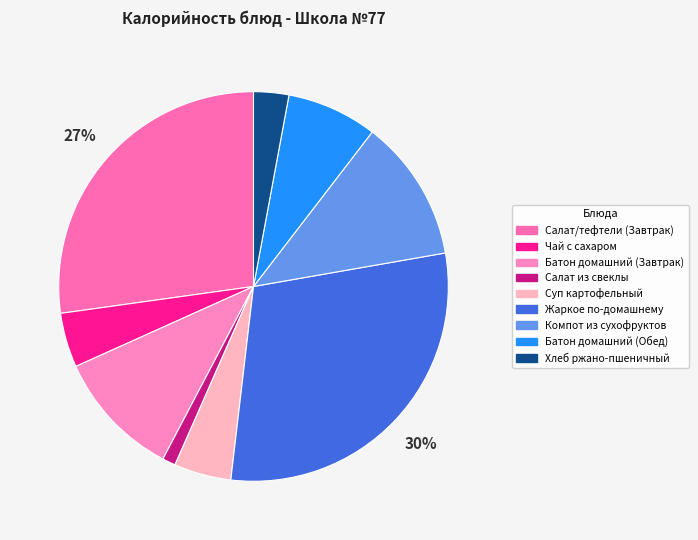

Does any single category account for the majority?

No